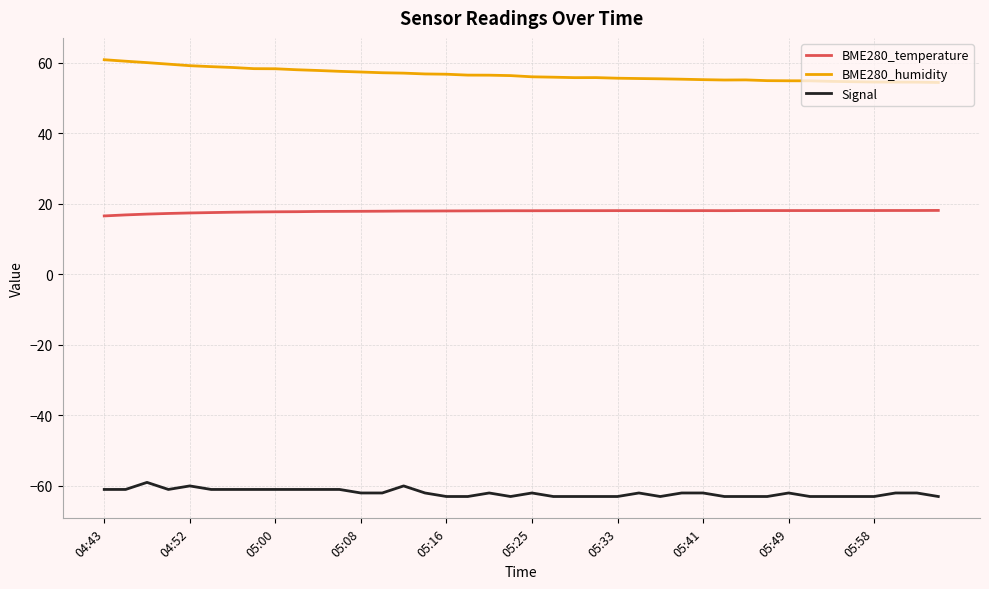

True or false: BME280_humidity and Signal cross at least once.

False